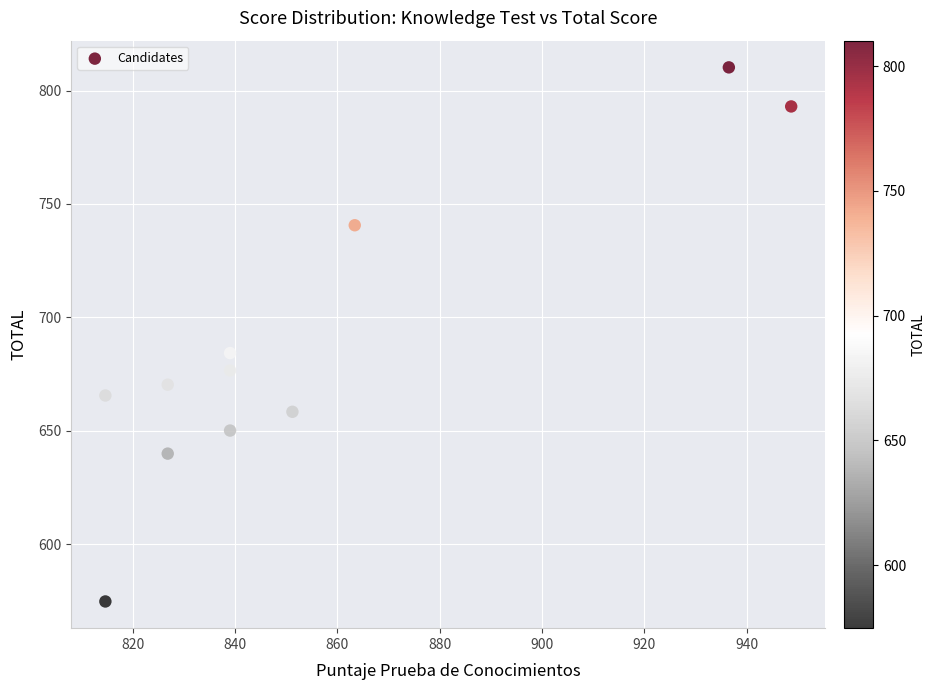

What is the average X value?

854.5